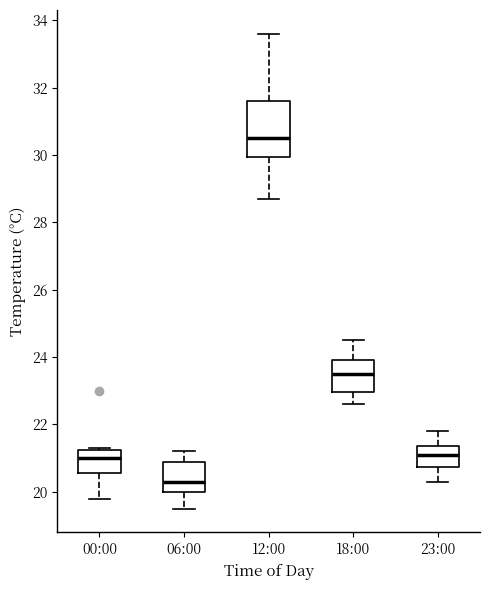

Reading left to right, read every box against the y-axis: the position of its median line, the range the box covers, and the ends of its whiskers. The values are not printed on the chart, so give them approximately, as read against the axis.

00:00: median 21.0, box 20.6 to 21.2, whiskers 19.8 to 21.4
06:00: median 20.4, box 20.0 to 21.0, whiskers 19.6 to 21.2
12:00: median 30.6, box 30.0 to 31.6, whiskers 28.8 to 33.6
18:00: median 23.6, box 23.0 to 24.0, whiskers 22.6 to 24.6
23:00: median 21.2, box 20.8 to 21.4, whiskers 20.4 to 21.8